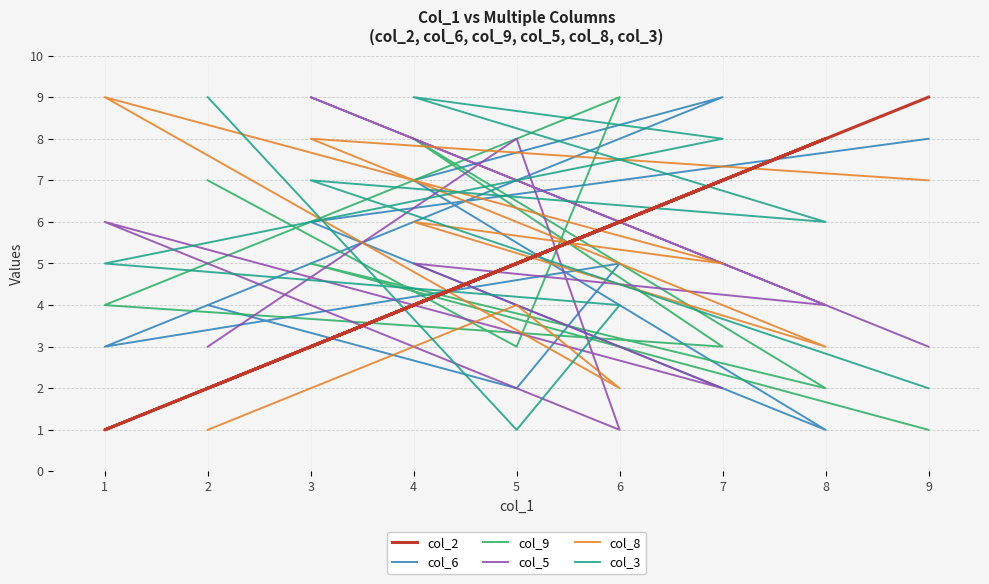

How many values in the col_5 series exceed 4?

4